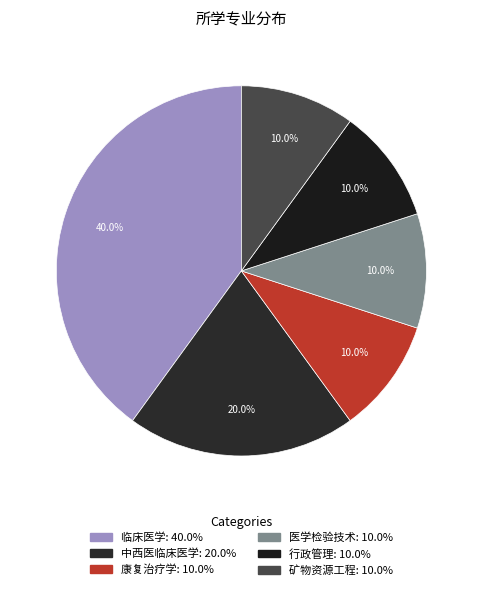

What is the smallest slice in the pie chart?

康复治疗学